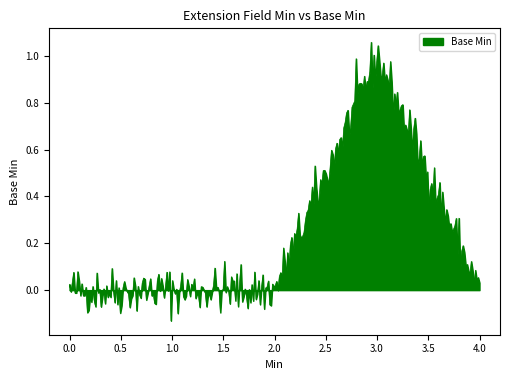

What is the difference between the maximum and minimum values?

1.2